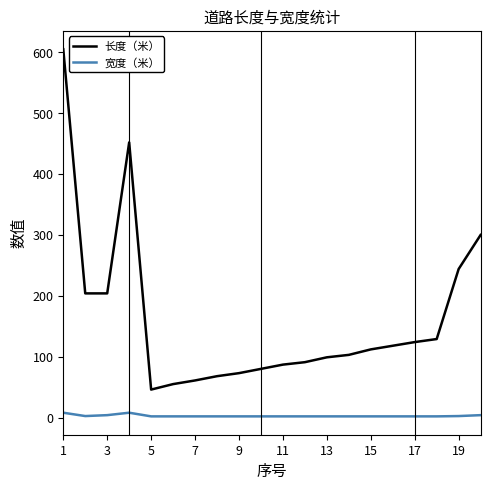

List the series in order of their peak value, lowest first.

宽度（米）, 长度（米）